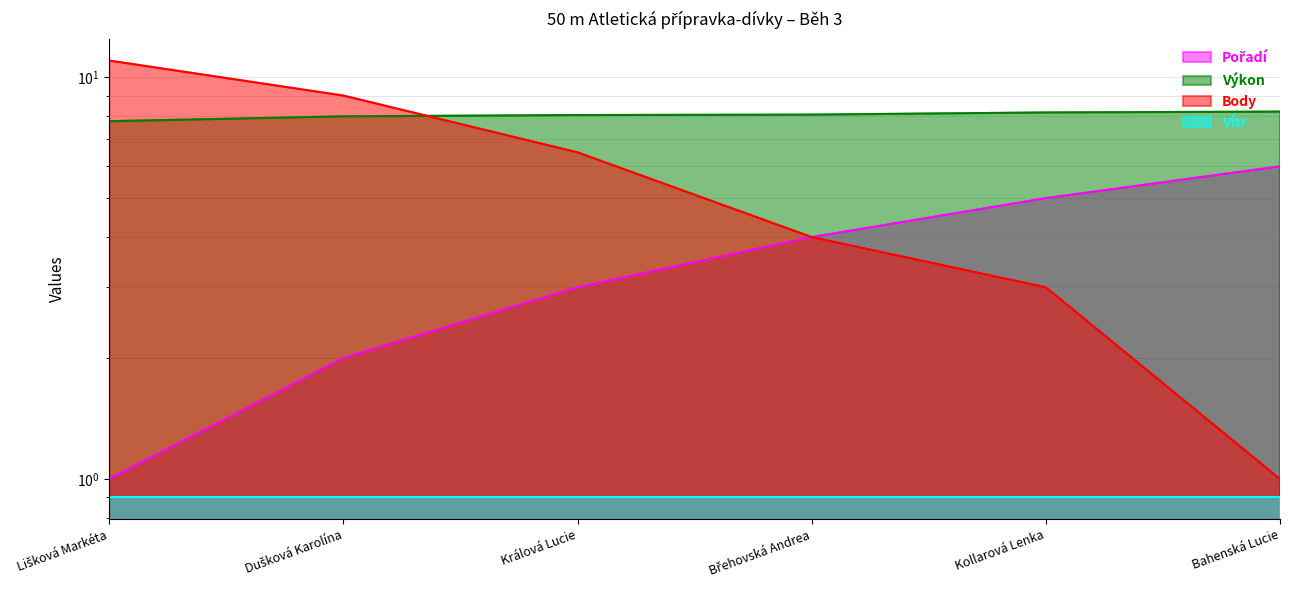

What is the value of the Body point at the 5th from the left?

3.0